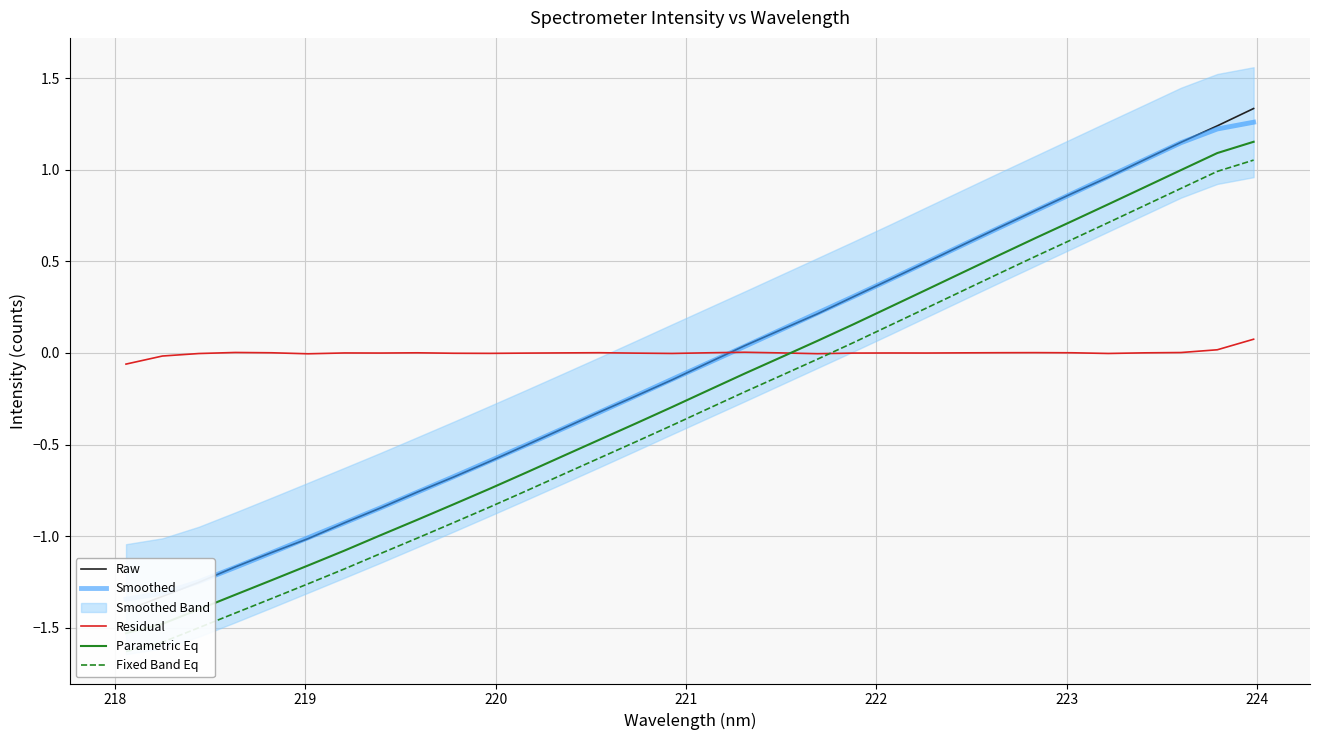

How many times do Residual and Parametric Eq cross each other?

1